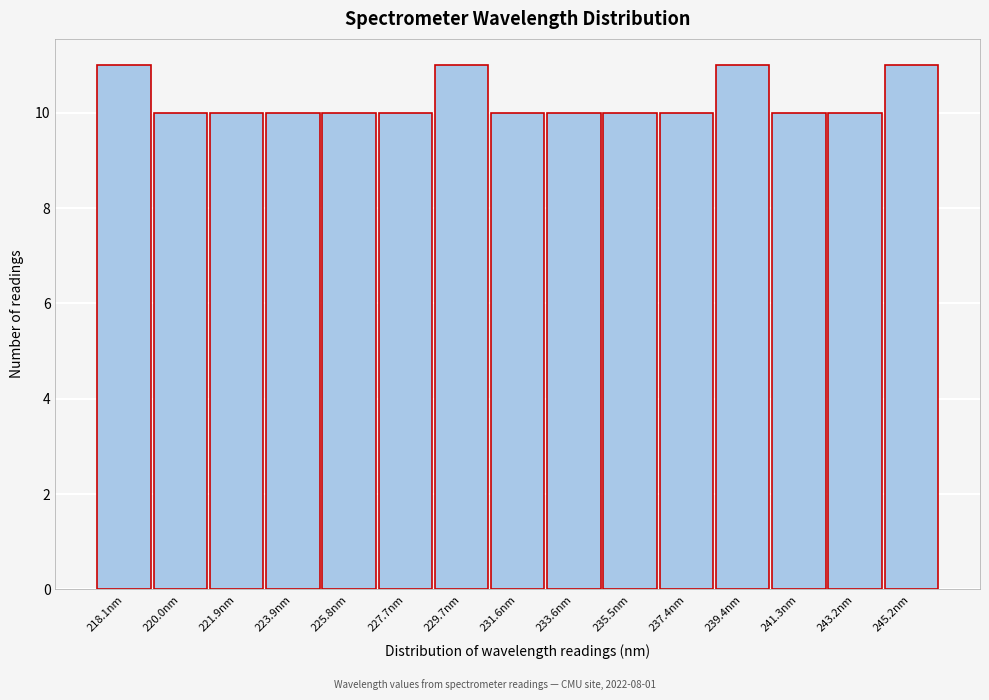

Reading left to right, list all the values displayed in this chart.

11	10	10	10	10	10	11	10	10	10	10	11	10	10	11